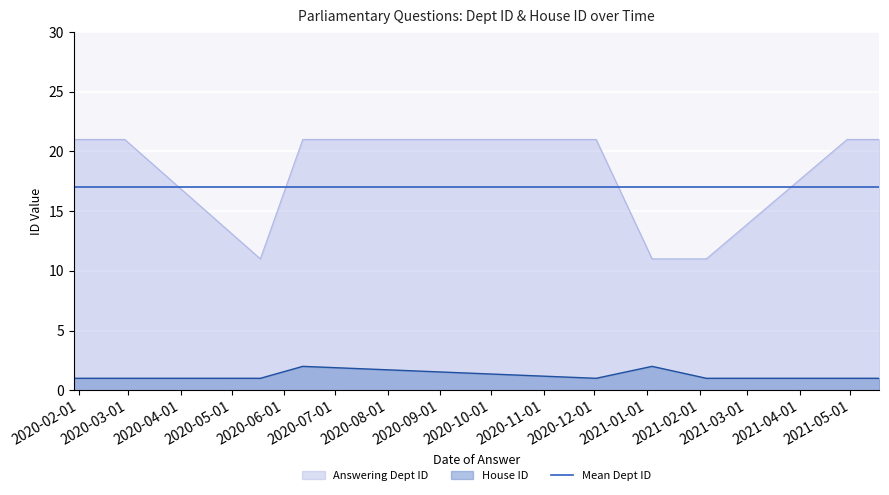

At how many categories does at least one series exceed 17?

6